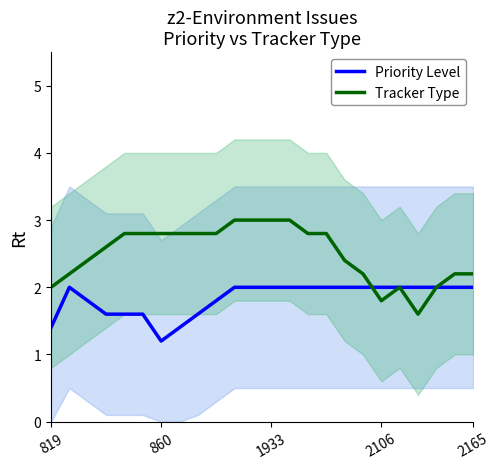

Where is Priority Level nearest to the value 1?

860